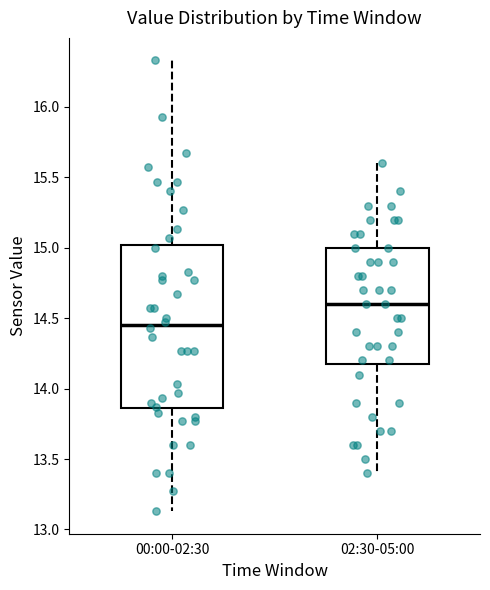

Reading left to right, read every box against the y-axis: the position of its median line, the range the box covers, and the ends of its whiskers. The values are not printed on the chart, so give them approximately, as read against the axis.

00:00-02:30: median 14.45, box 13.85 to 15.00, whiskers 13.15 to 16.35
02:30-05:00: median 14.60, box 14.20 to 15.00, whiskers 13.40 to 15.60